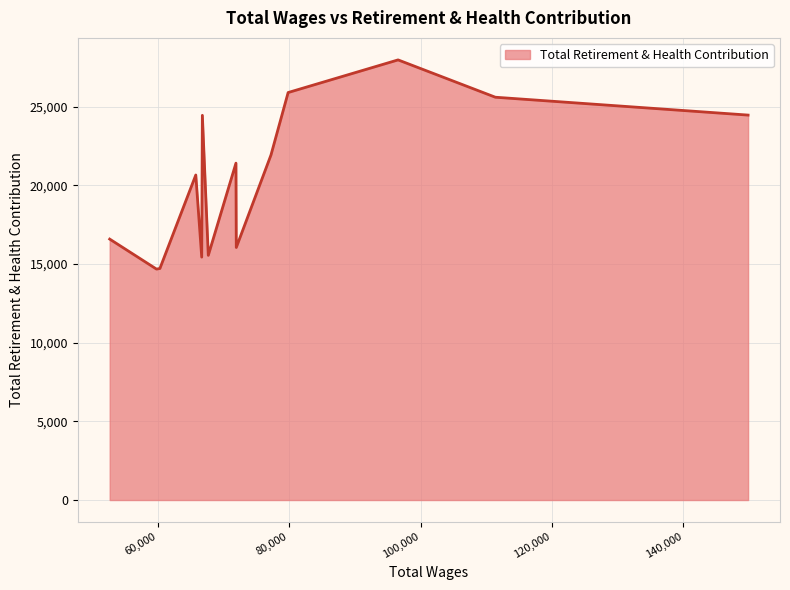

The value at 111387.0 is 37703. True or false?

False